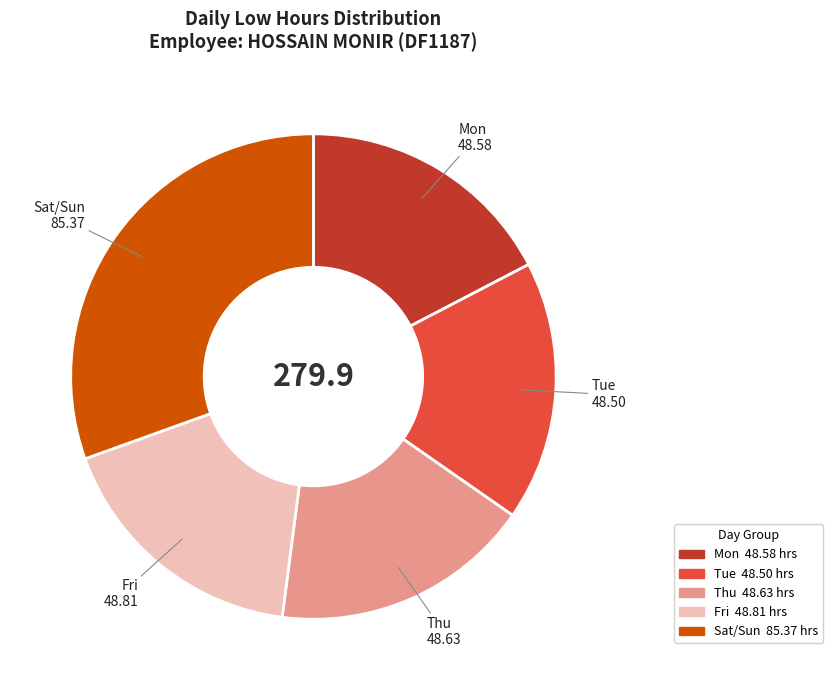

Is there a majority slice in this chart?

No